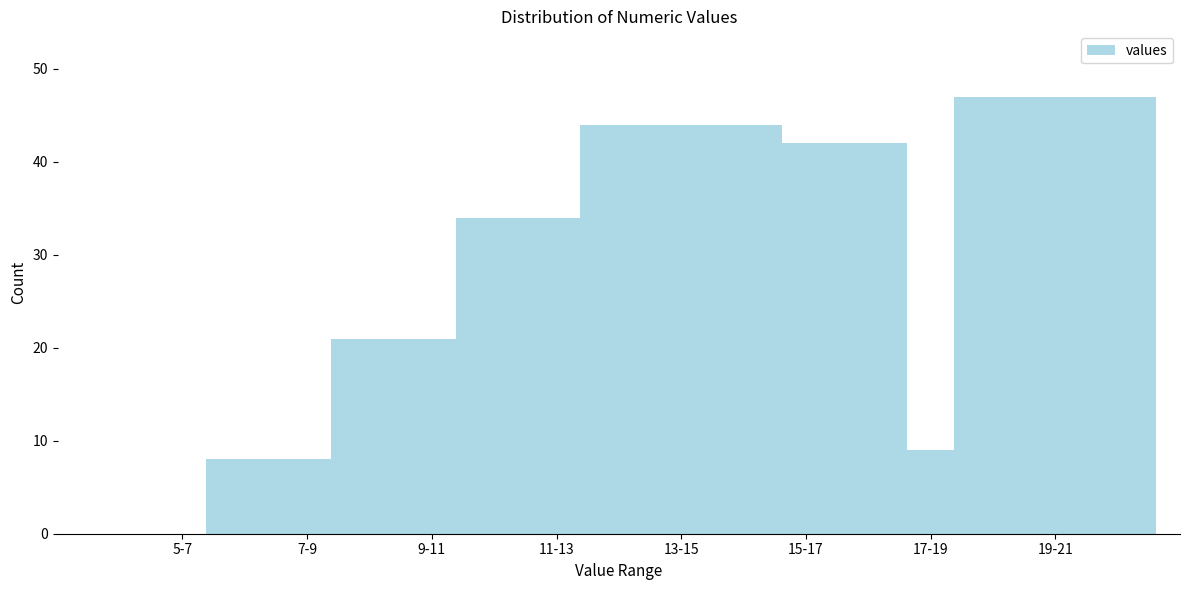

Reading left to right, list all the values displayed in this chart.

5-7=0	7-9=8	9-11=21	11-13=34	13-15=44	15-17=42	17-19=9	19-21=47